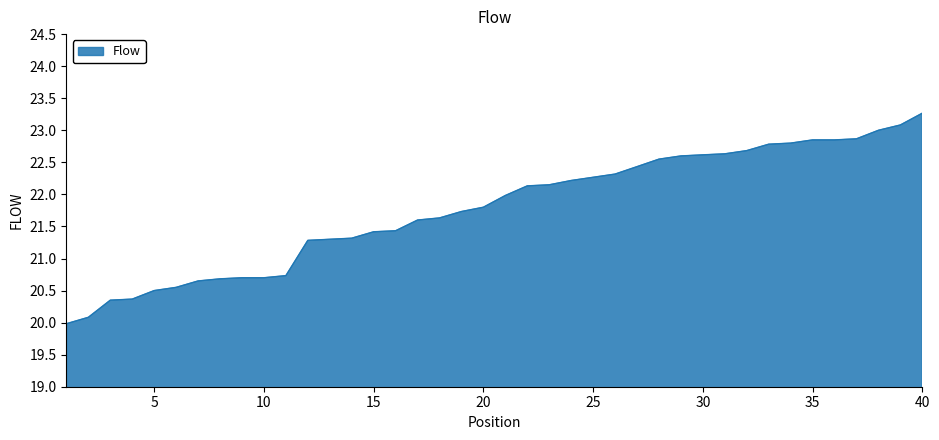

What is the difference between the maximum and minimum values?

3.3